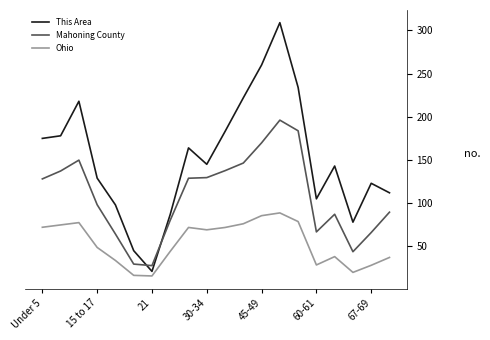

Which series has the largest total across all categories?

This Area